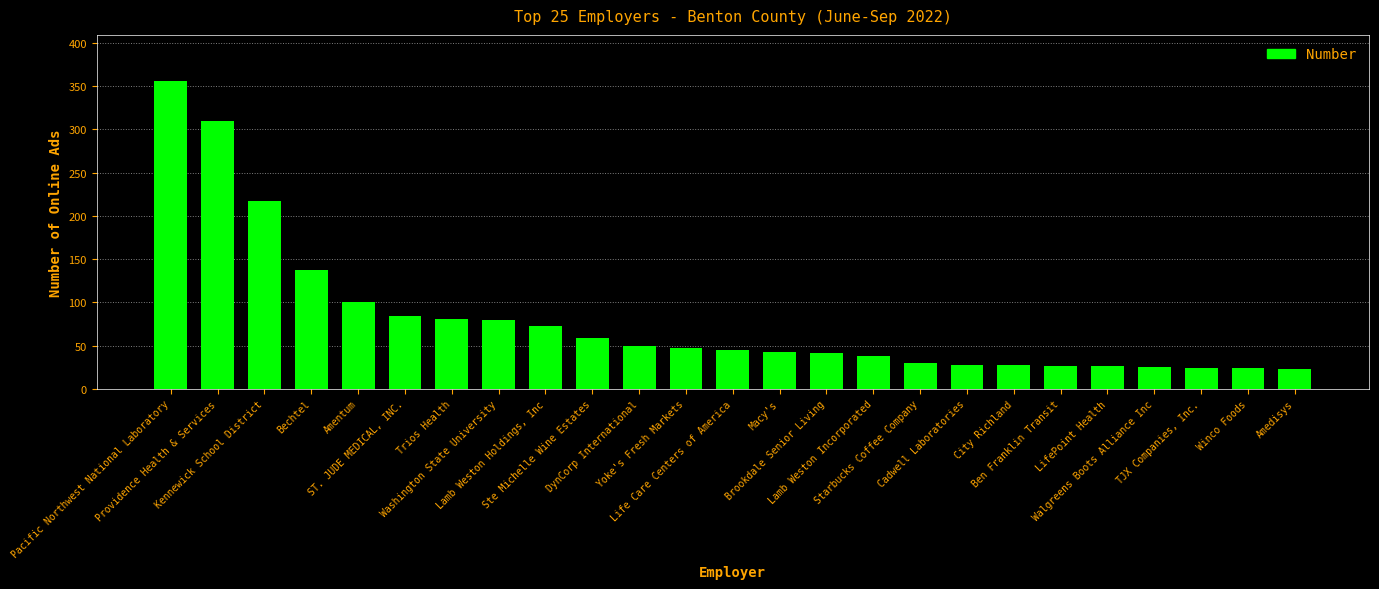

The value at Starbucks Coffee Company is 9. True or false?

False